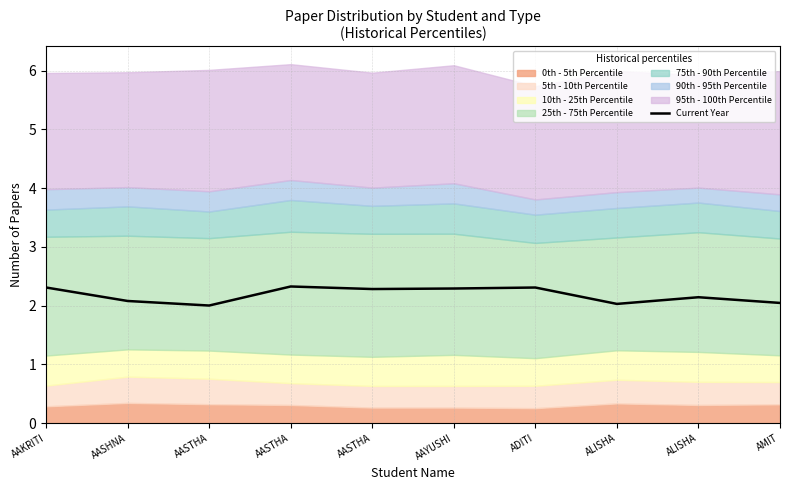

True or false: the data shows 0.8 at AAKRITI.

False